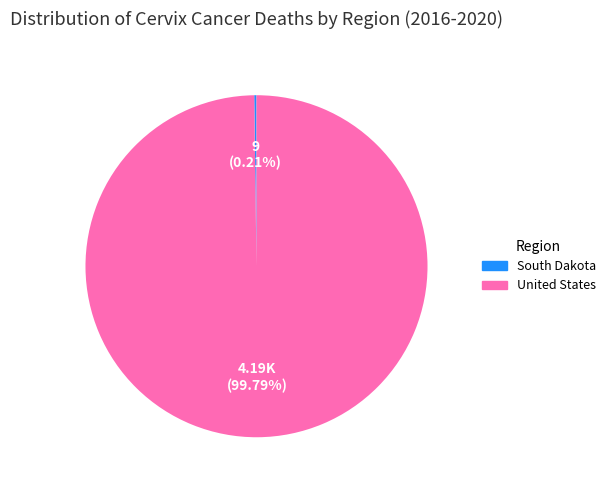

Is there any slice that represents more than half of the pie?

Yes